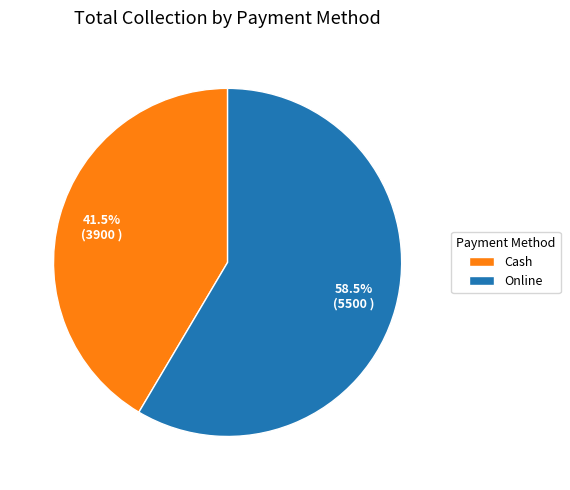

Rank the categories by value from lowest to highest.

Cash, Online